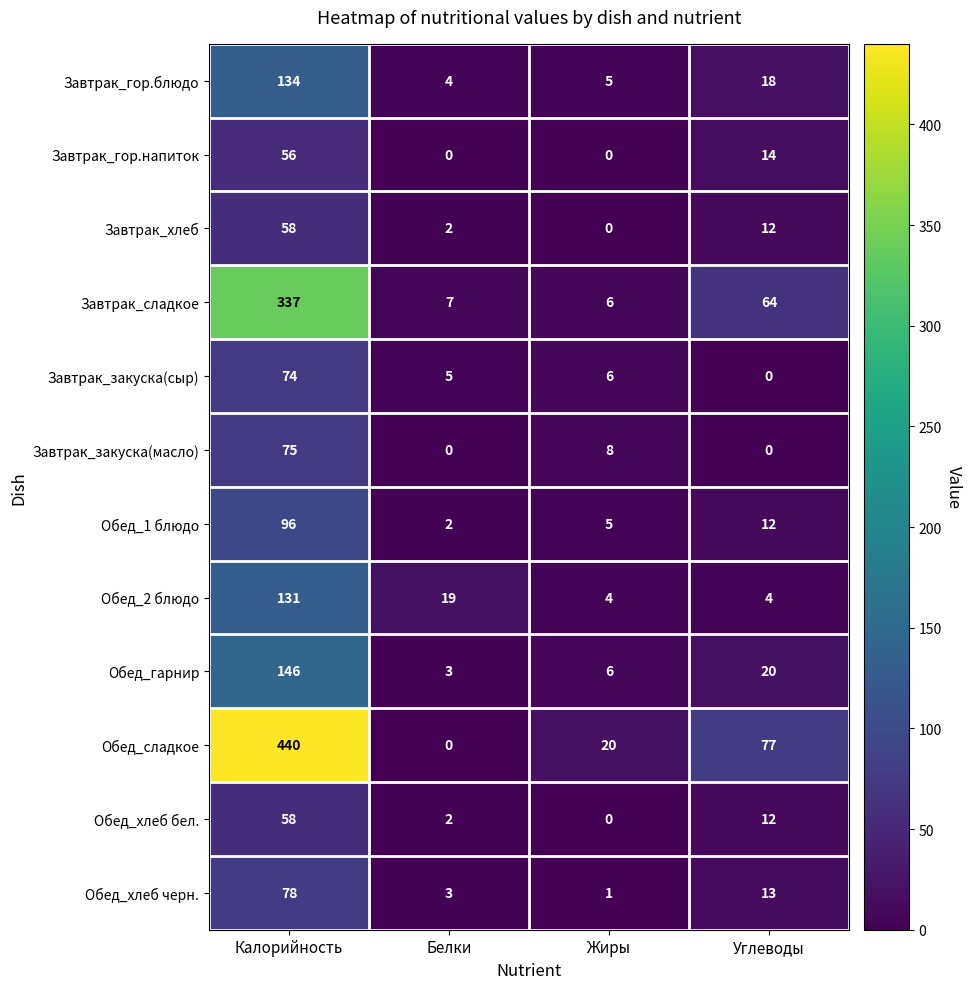

What is the average value of the Обед_сладкое series?

134